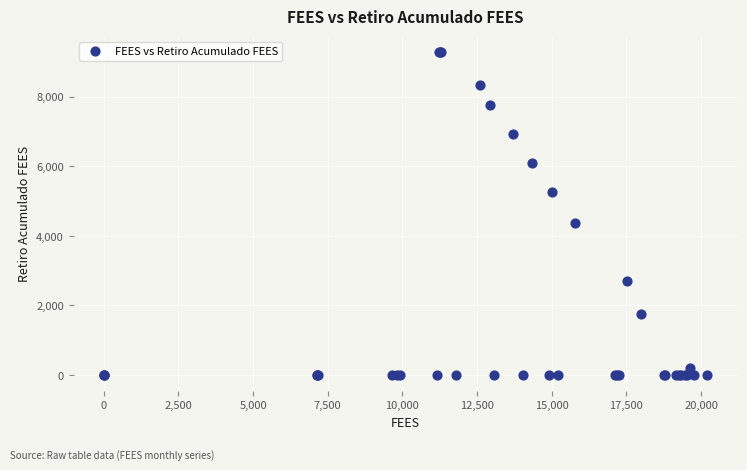

What Y value in the scatter plot is closest to 4638?

4376.7